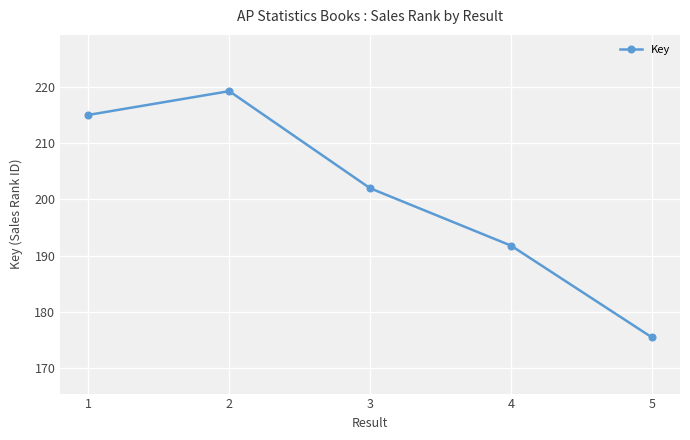

Reading right to left, transcribe all the data shown in this chart.

5=175459335	4=191766038	3=201962166	2=219226897	1=215000420